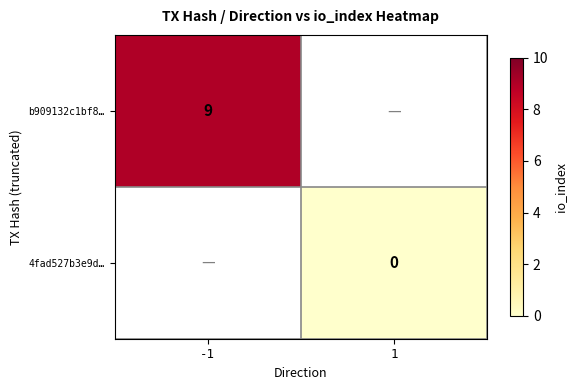

The value of b909132c1bf8… at -1 is 4. True or false?

False